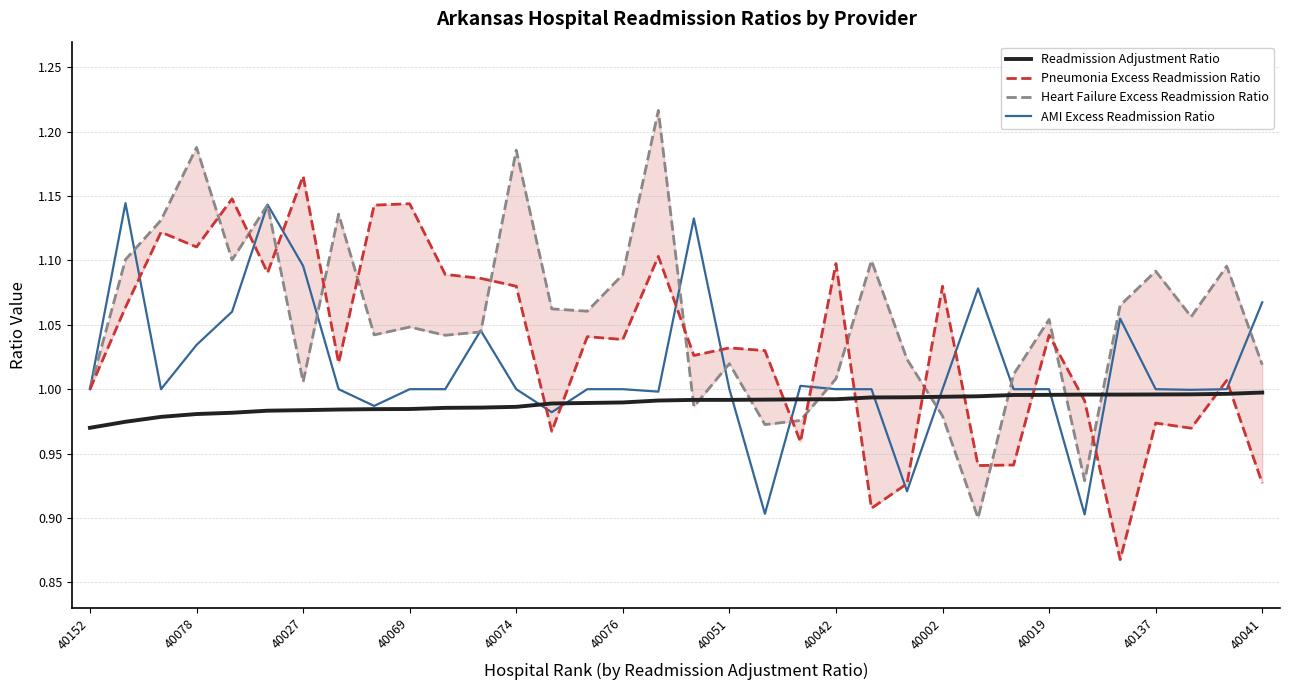

True or false: AMI Excess Readmission Ratio has a value of 1.6 at 40137.

False